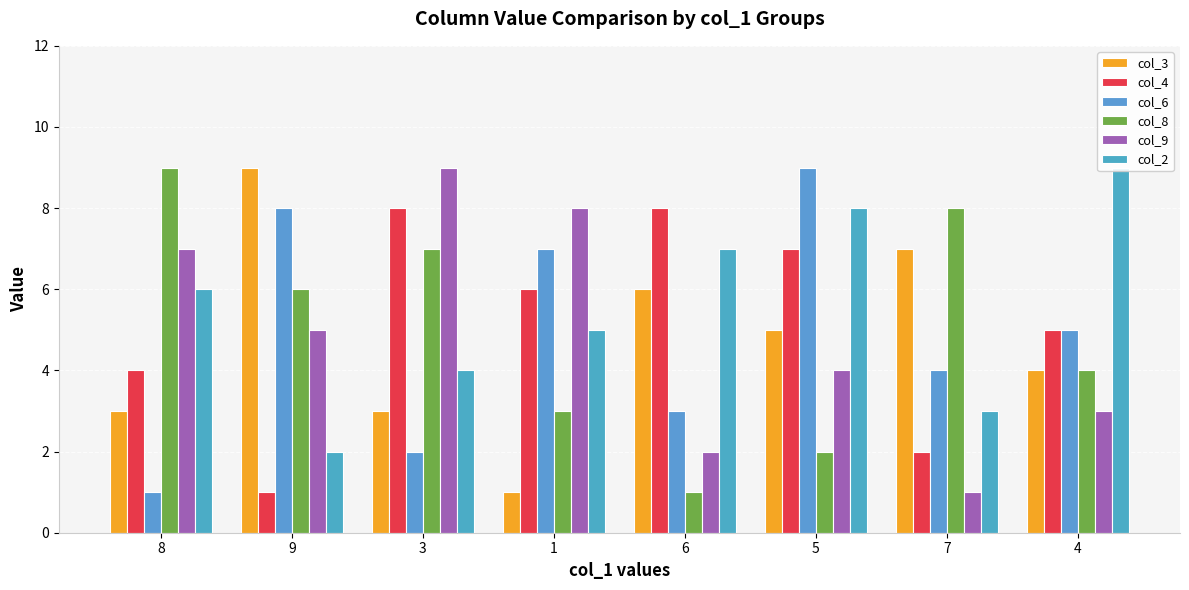

How many bars are there in each group?

6